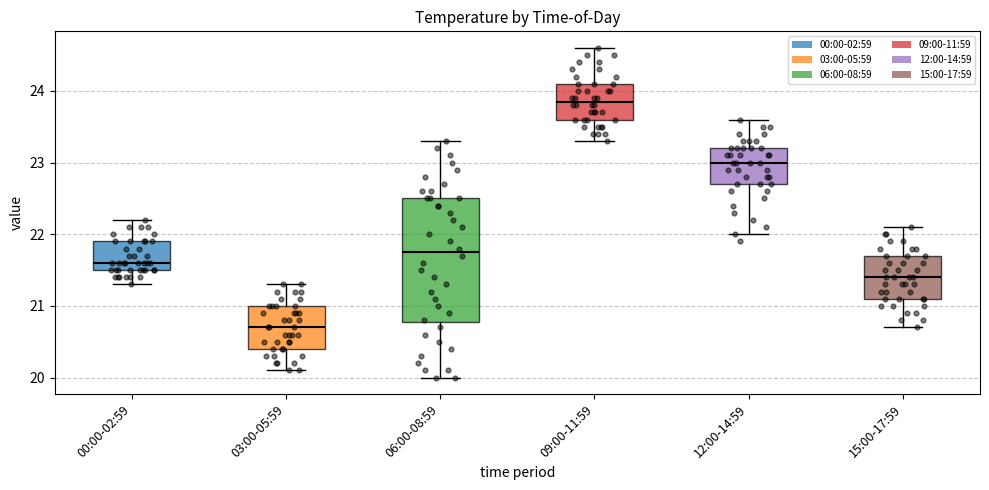

Which box is the tallest, from its lower edge to its upper edge?

06:00-08:59